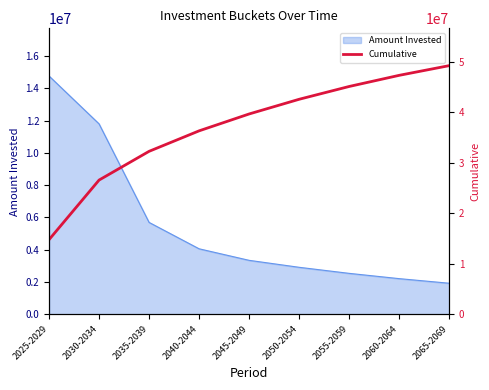

Where does the data first go above 39651755?

2045-2049